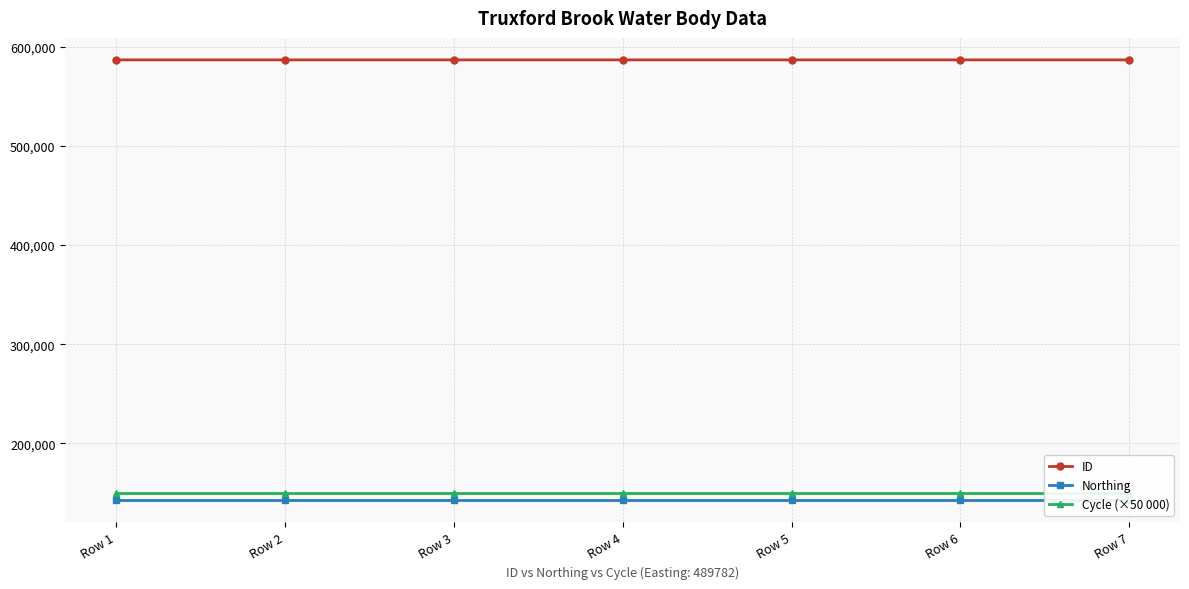

Which label corresponds to the largest value in the chart?

Row 2